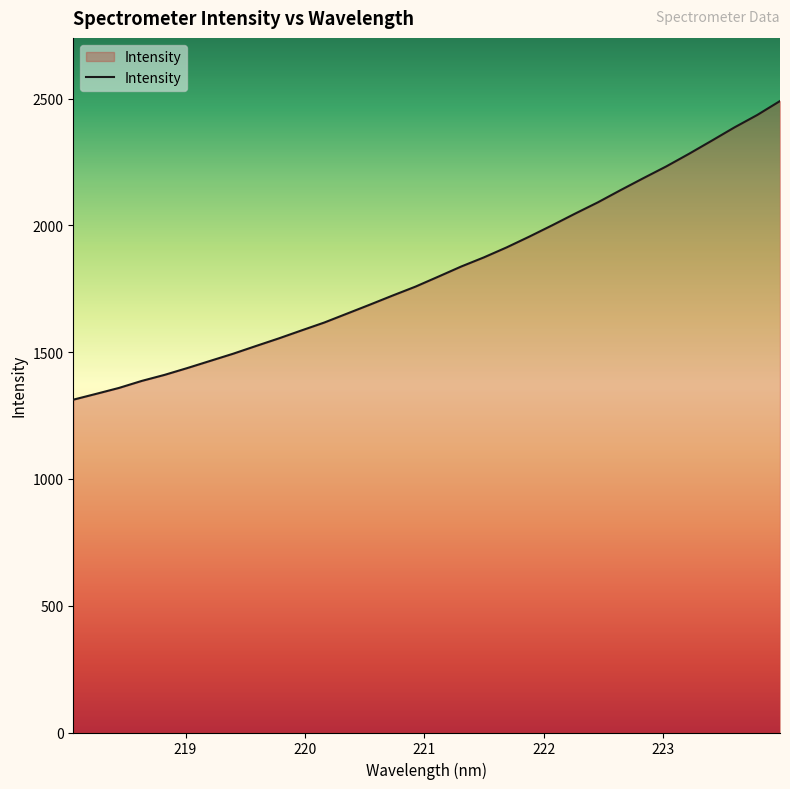

How many values are below 1798?

16